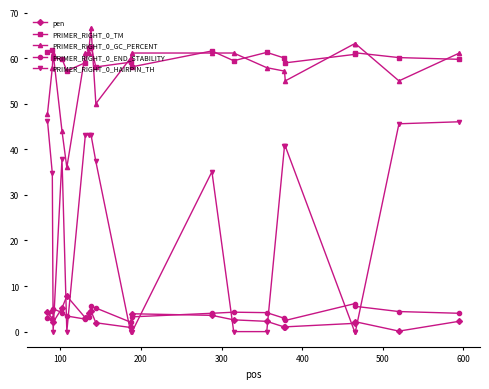

Which series has the largest total across all categories?

PRIMER_RIGHT_0_TM